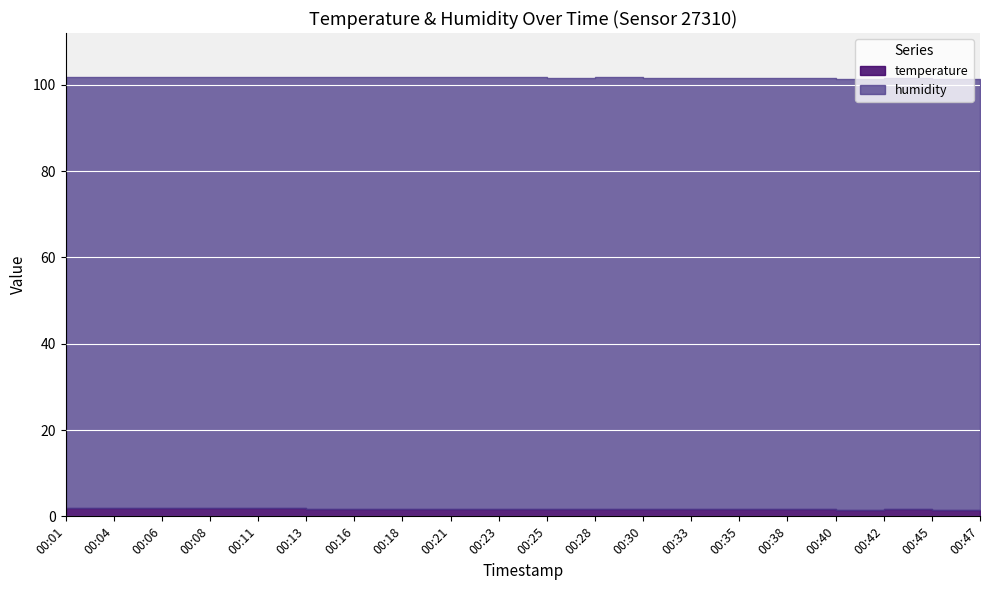

Reading left to right, list all the values displayed in this chart.

temperature: 00:01=1.9	00:04=1.9	00:06=1.9	00:08=1.9	00:11=1.9	00:13=1.8	00:16=1.8	00:18=1.8	00:21=1.8	00:23=1.8	00:25=1.7	00:28=1.8	00:30=1.6	00:33=1.7	00:35=1.6	00:38=1.6	00:40=1.5	00:42=1.6	00:45=1.5	00:47=1.4
humidity: 00:01=99.9	00:04=99.9	00:06=99.9	00:08=99.9	00:11=99.9	00:13=99.9	00:16=99.9	00:18=99.9	00:21=99.9	00:23=99.9	00:25=99.9	00:28=99.9	00:30=99.9	00:33=99.9	00:35=99.9	00:38=99.9	00:40=99.9	00:42=99.9	00:45=99.9	00:47=99.9